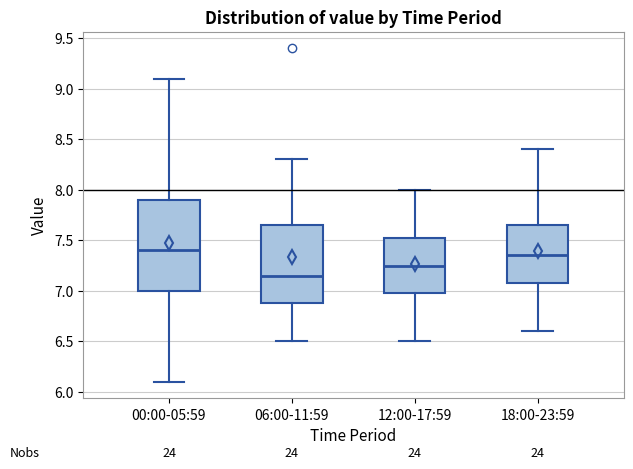

Where is the lower edge of the box for 00:00-05:59 on the y-axis? The values are not printed on the chart, so give them approximately, as read against the axis.

7.00